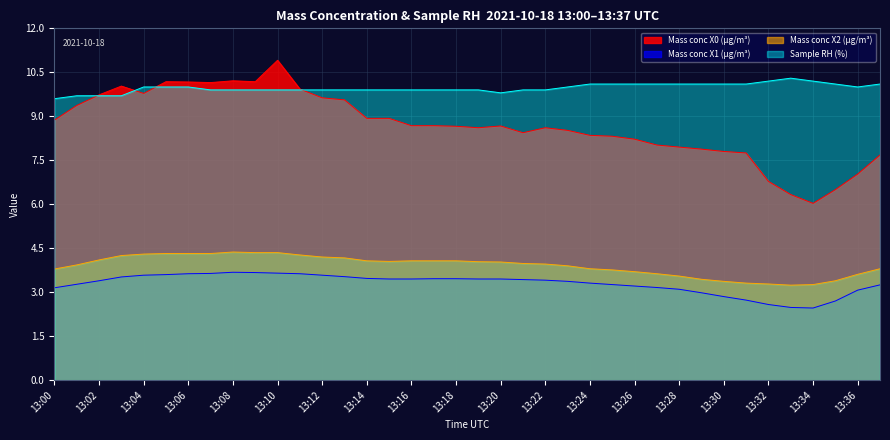

Which label corresponds to the smallest value in the chart?

13:34